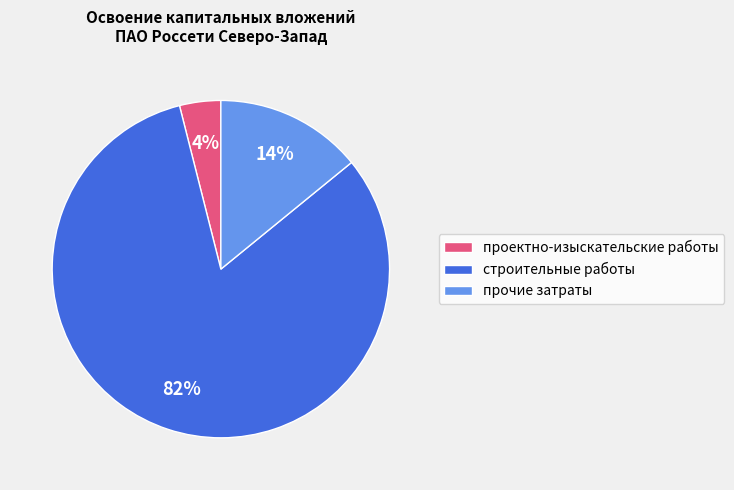

Is it true that проектно-изыскательские работы is 4% of the pie?

True